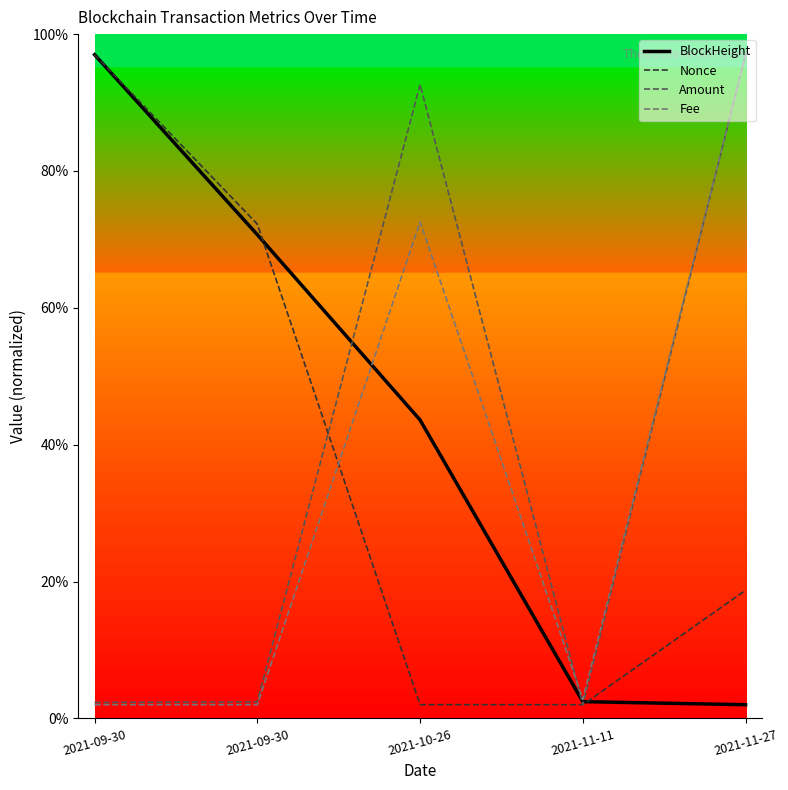

What is the maximum value for Amount?

97.0